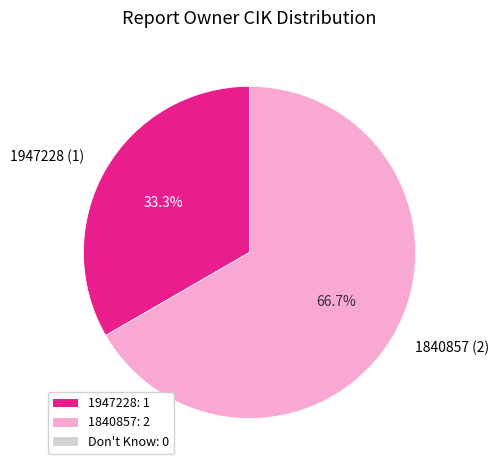

What percentage is the 1840857 slice, to the nearest percent?

67%